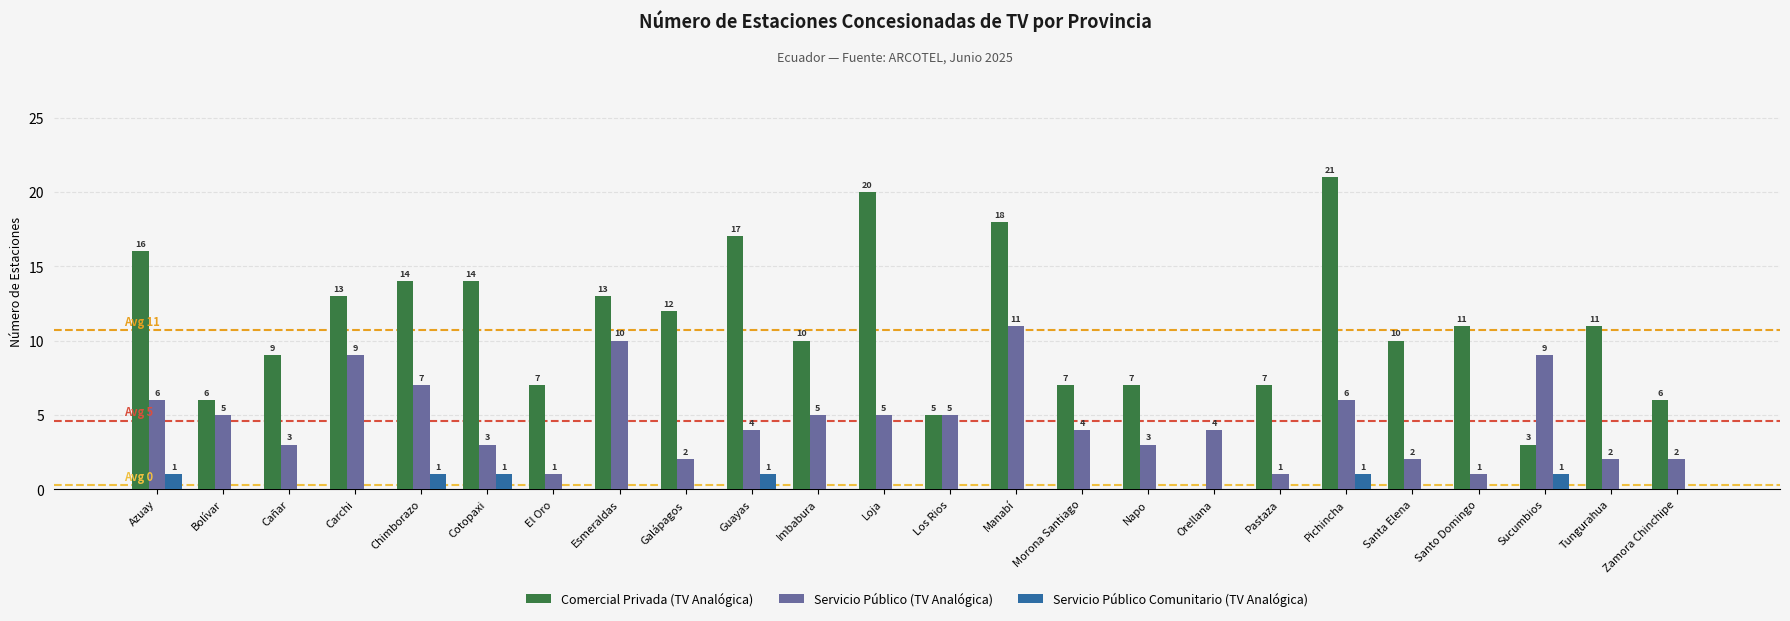

The Servicio Público (TV Analógica) series shows 1 at Santo Domingo. True or false?

True